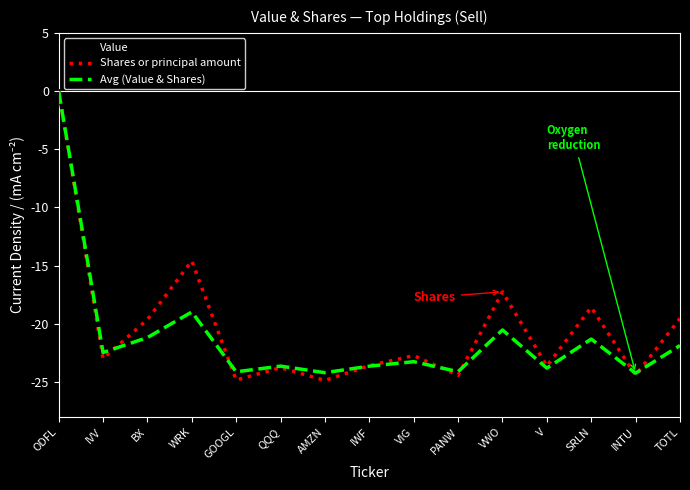

At which label is Avg (Value & Shares) closest to -12?

WRK